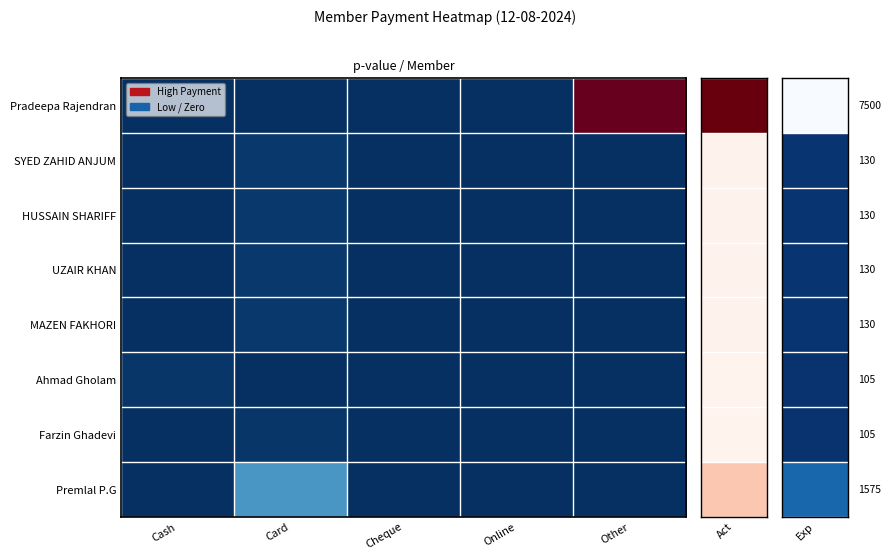

Which series has the largest range (max minus min)?

Pradeepa Rajendran